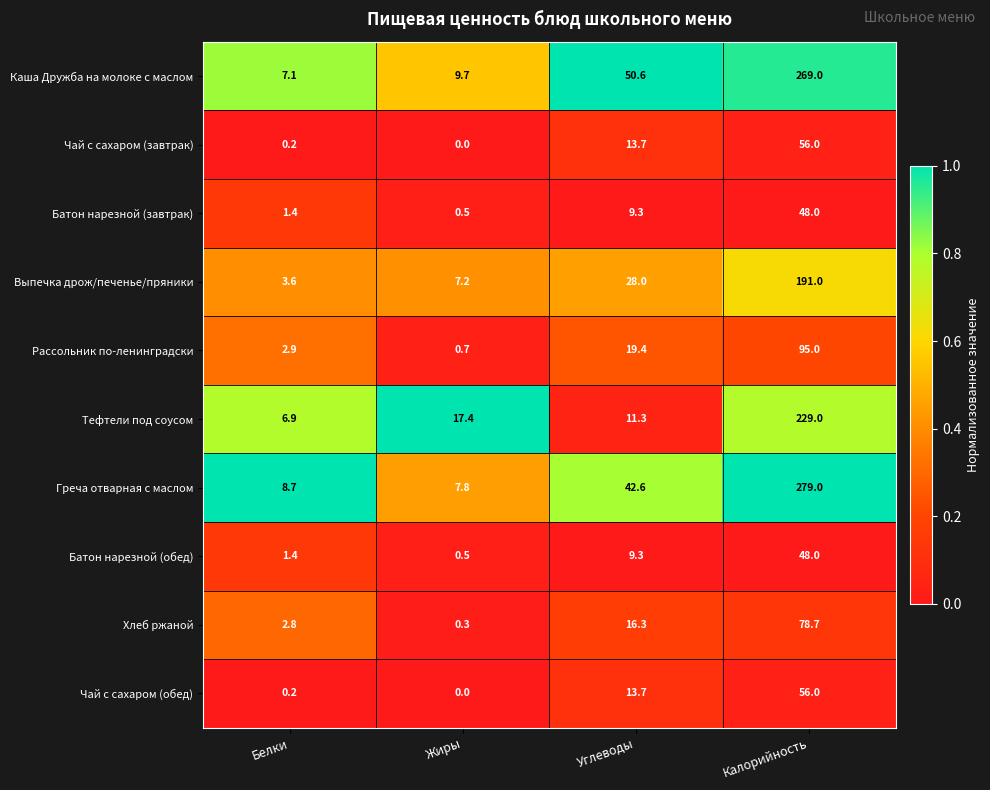

Where does the Каша Дружба на молоке с маслом series first go above 50?

Углеводы